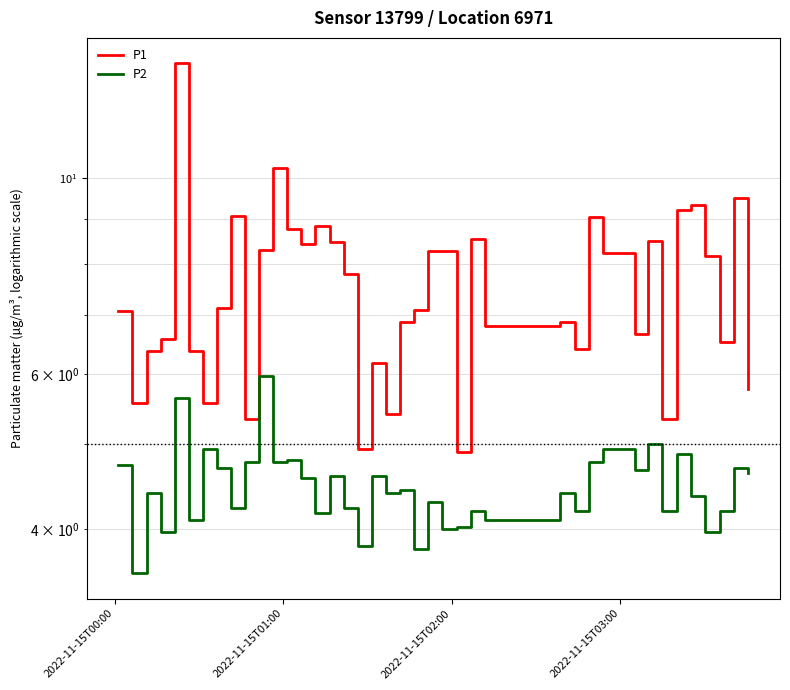

Which series has the largest range (max minus min)?

P1